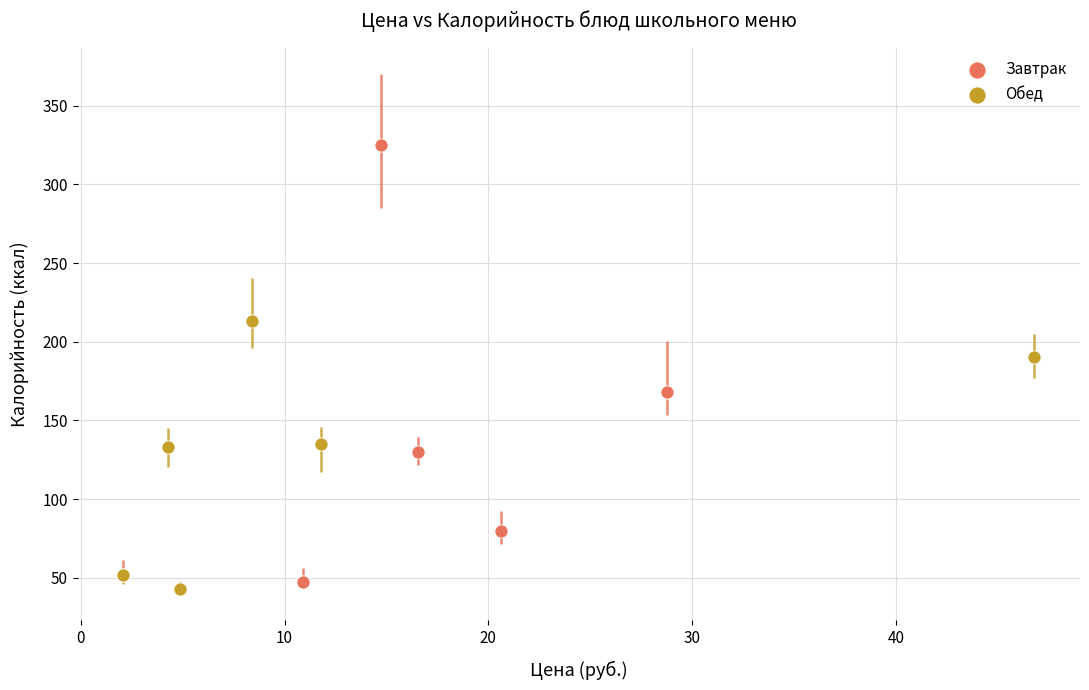

Which series reaches the maximum Y coordinate?

Завтрак